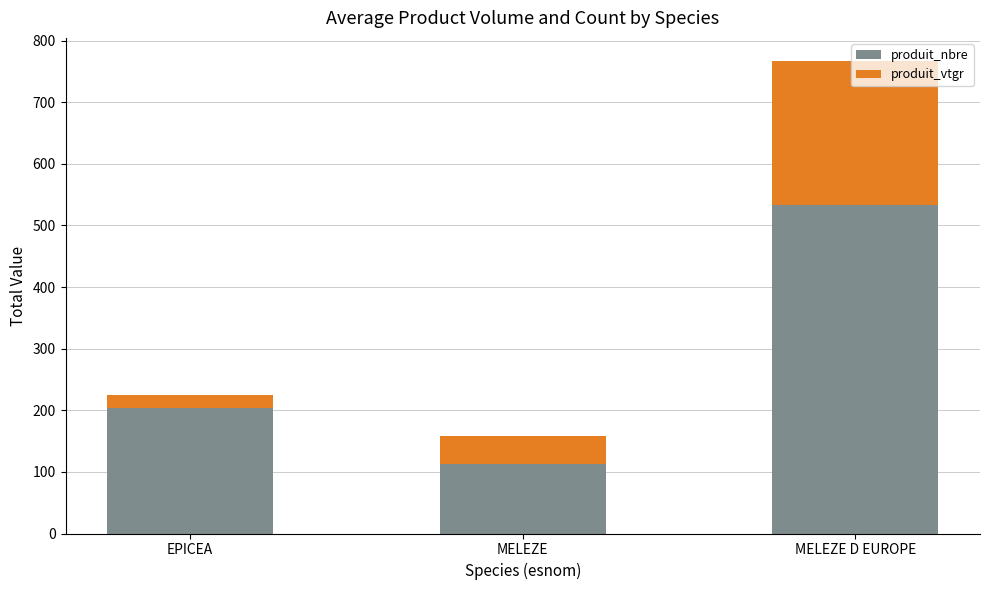

At which label does produit_nbre reach its peak?

MELEZE D EUROPE